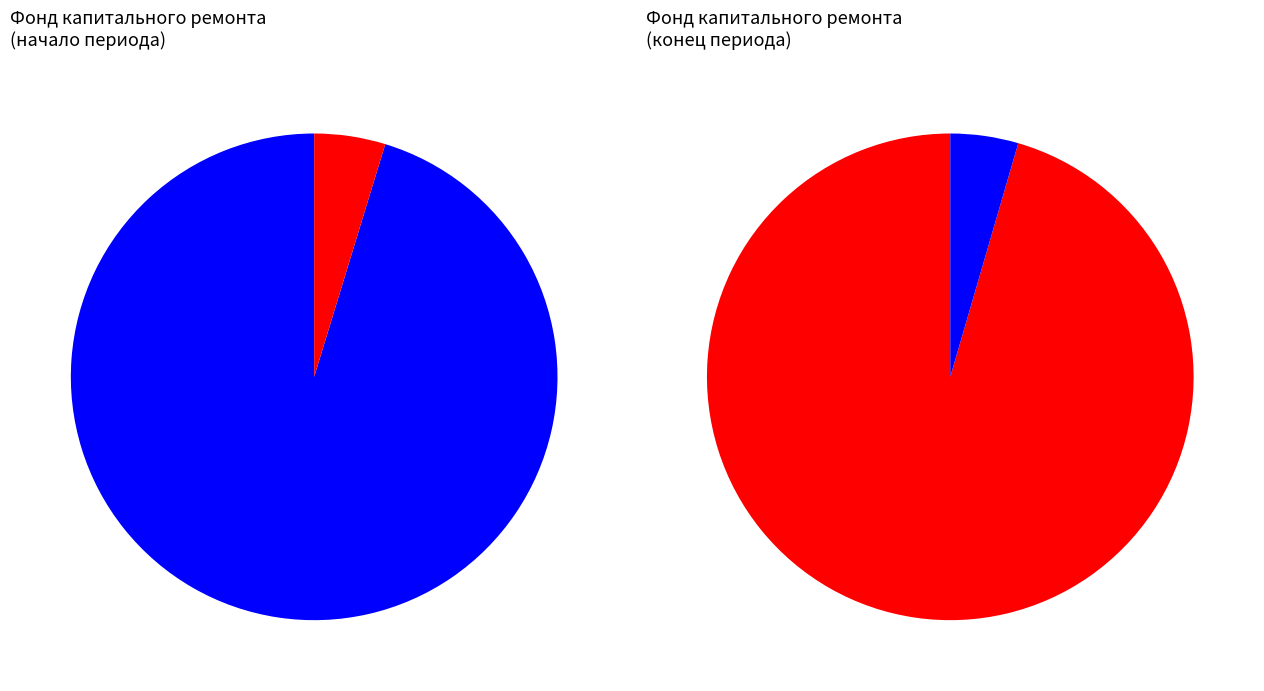

Which slice represents more than half of the pie?

Остаток на начало периода